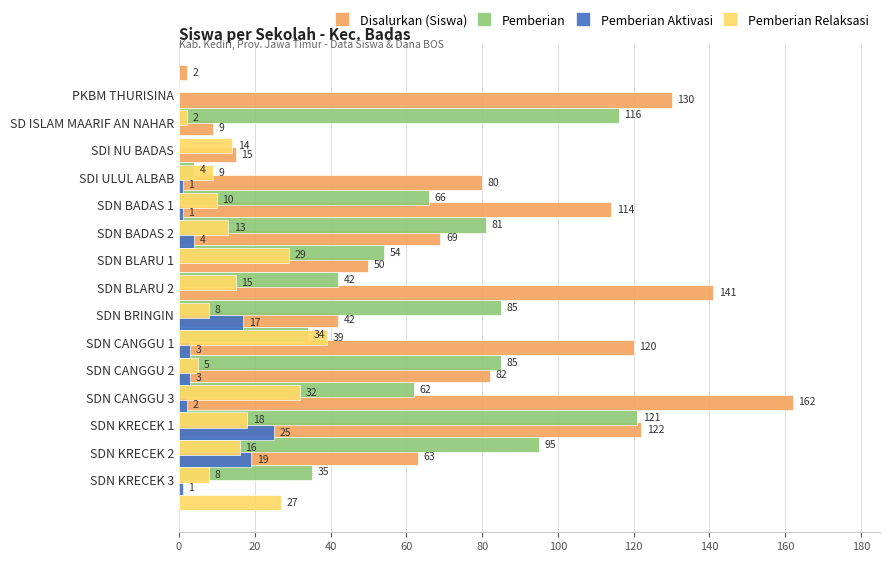

Reading right to left, extract all data points from this chart.

Disalurkan (Siswa): 63	122	162	82	120	42	141	50	69	114	80	15	9	130	2
Pemberian: 35	95	121	62	85	34	85	42	54	81	66	4	0	116	0
Pemberian Aktivasi: 1	19	25	2	3	3	17	0	0	4	1	1	0	0	0
Pemberian Relaksasi: 27	8	16	18	32	5	39	8	15	29	13	10	9	14	2